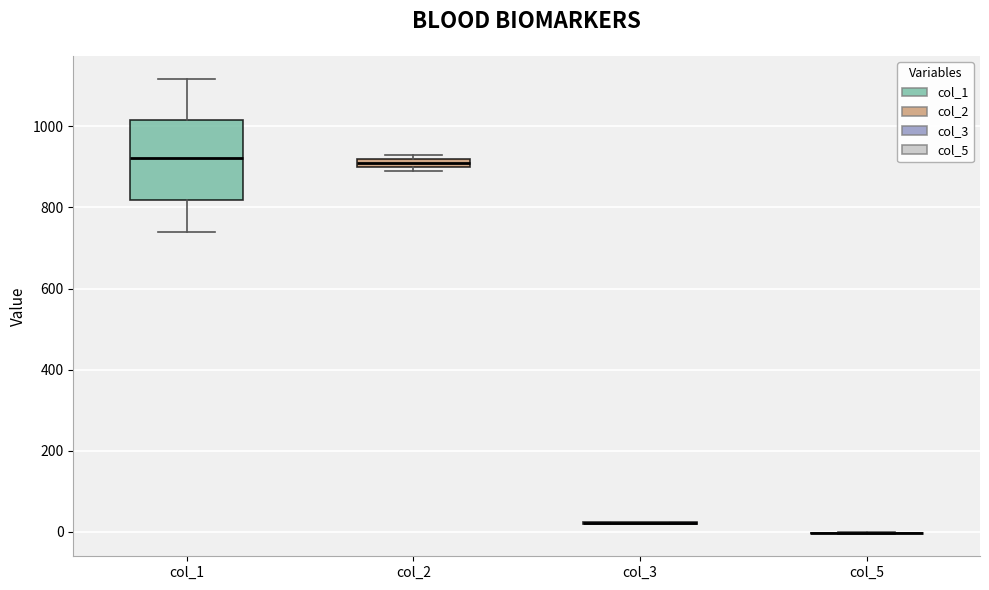

Where is the lower edge of the box for col_1 on the y-axis? The values are not printed on the chart, so give them approximately, as read against the axis.

820